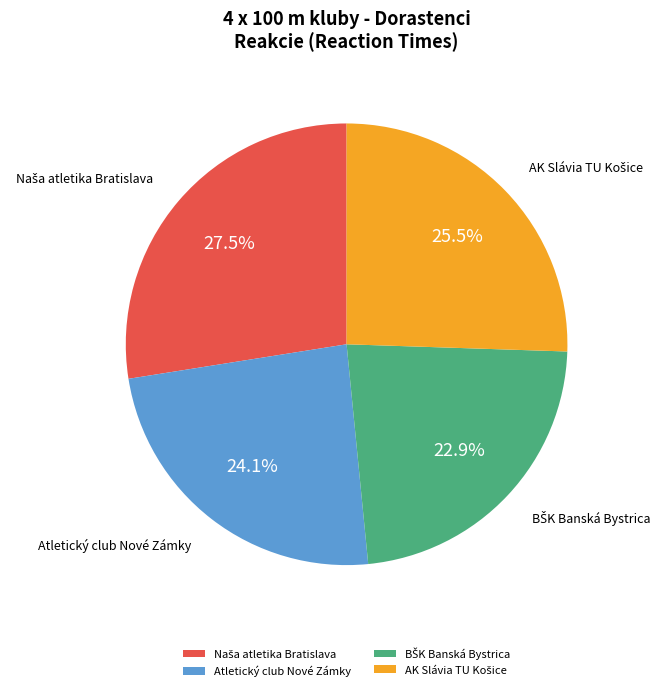

Is Atletický club Nové Zámky the majority of the pie?

No